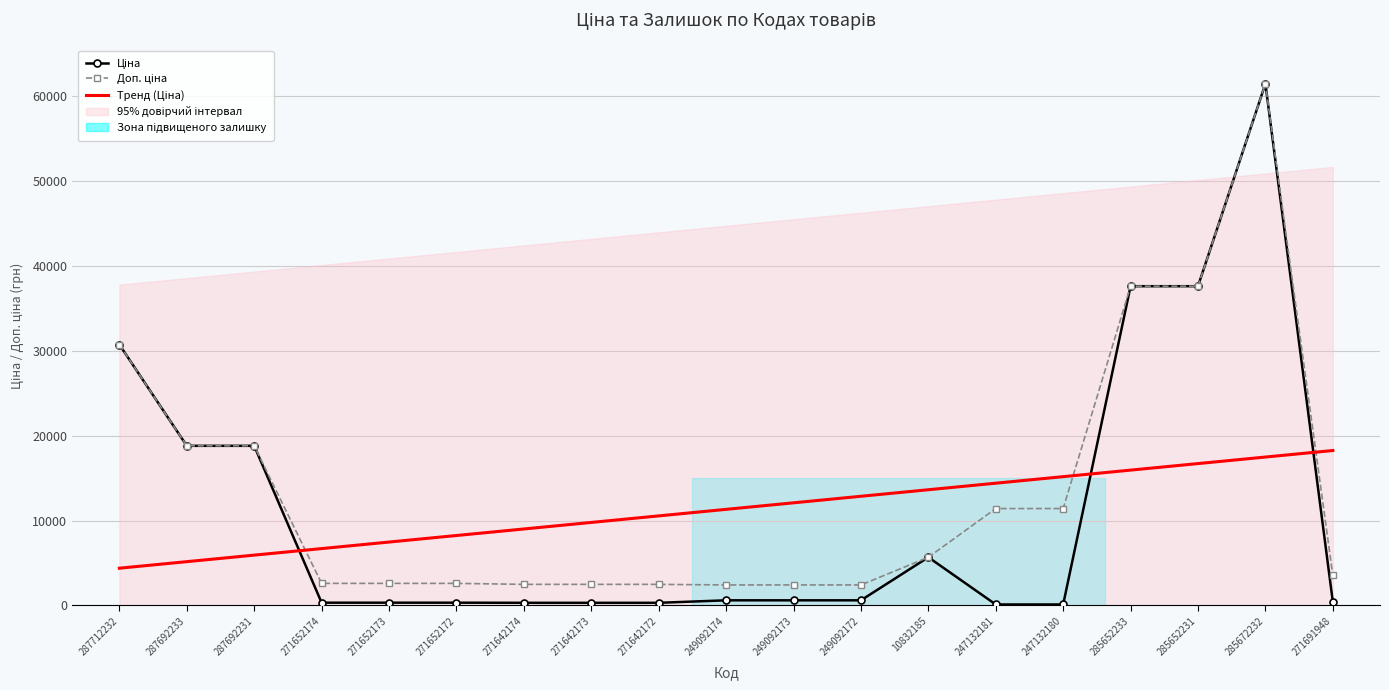

Rank the series at 10832185 from highest to lowest value.

Тренд (Ціна), Ціна, Доп. ціна